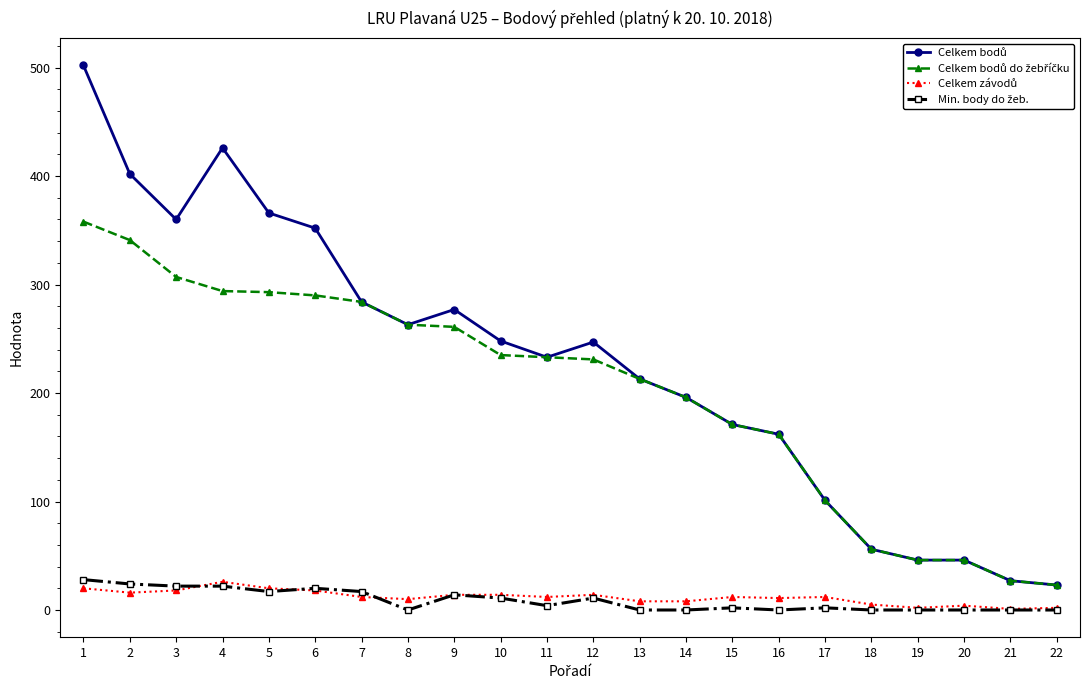

How many lines are shown in the chart?

4